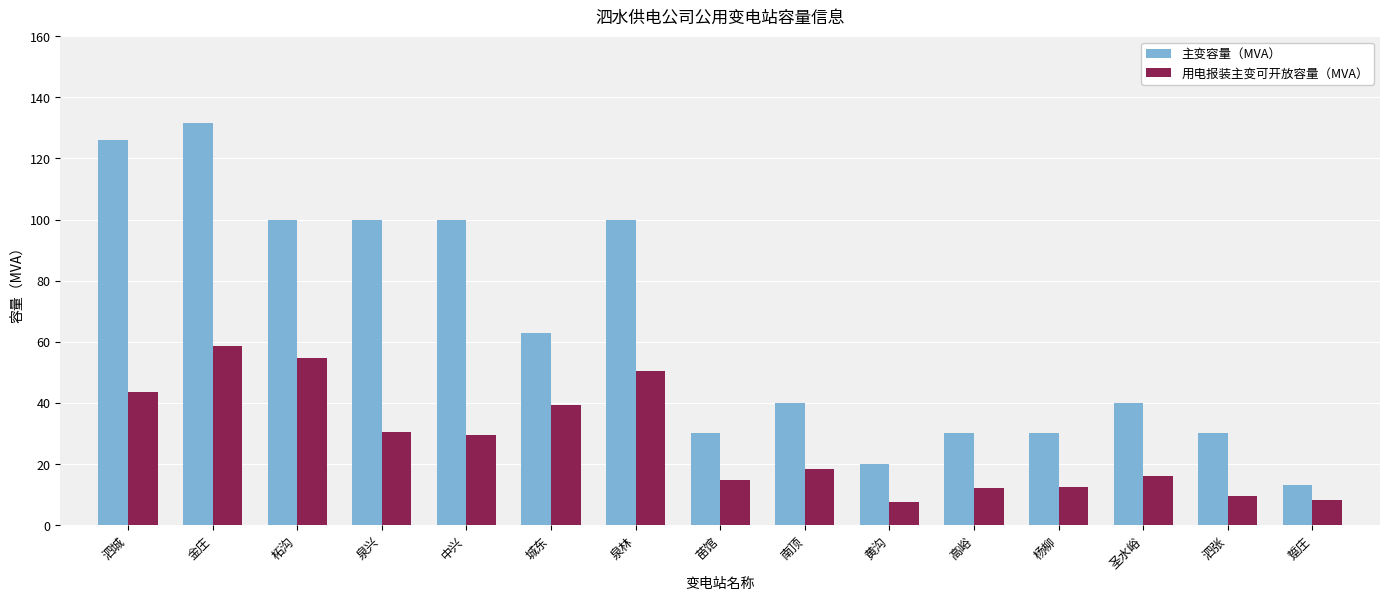

What is the difference between the 用电报装主变可开放容量（MVA） values at 圣水峪 and 泉兴?

14.5